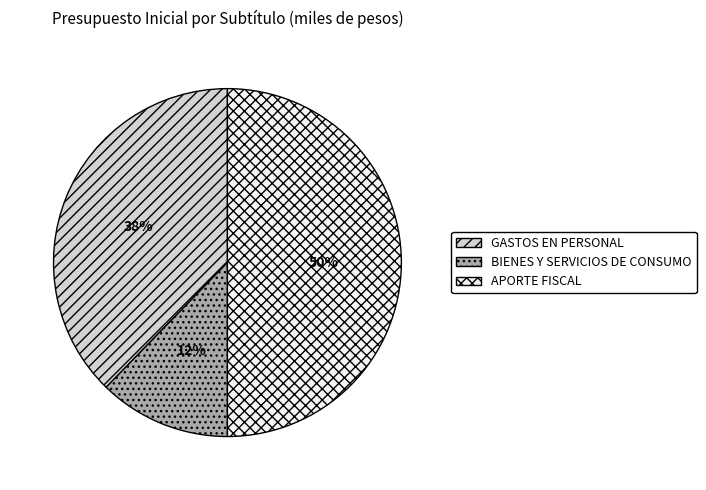

To the nearest percent, what is the combined percentage of APORTE FISCAL and GASTOS EN PERSONAL?

88%